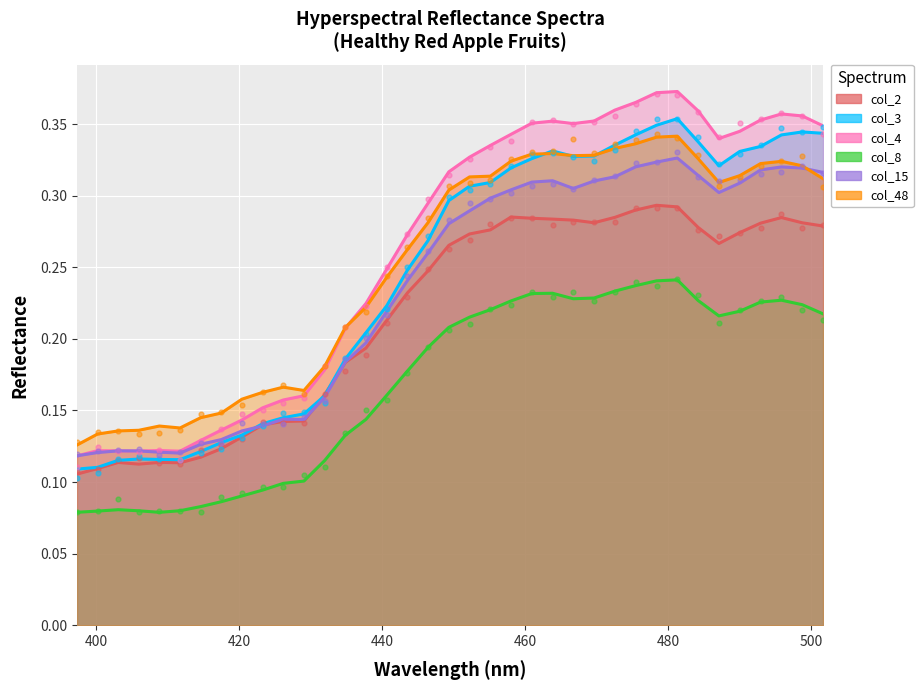

Is the value of col_48 at 400.2 greater than the value of col_3 at 434.87?

No